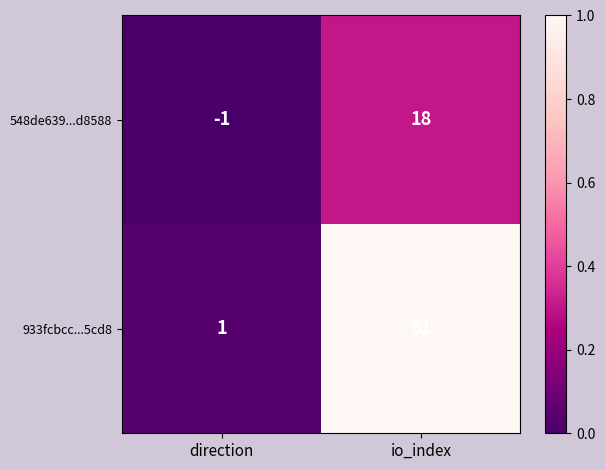

What is the difference between the 933fcbcc...5cd8 values at io_index and direction?

60